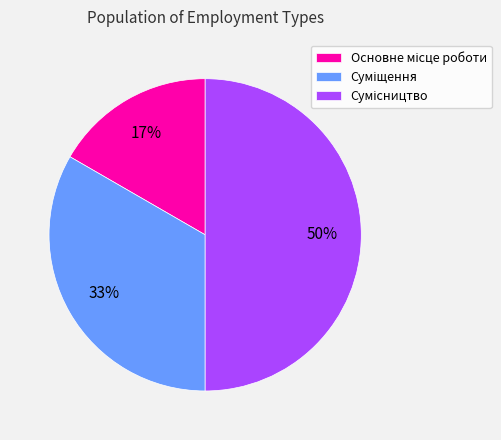

To the nearest percent, what is the difference between the largest and smallest slice percentages?

33%